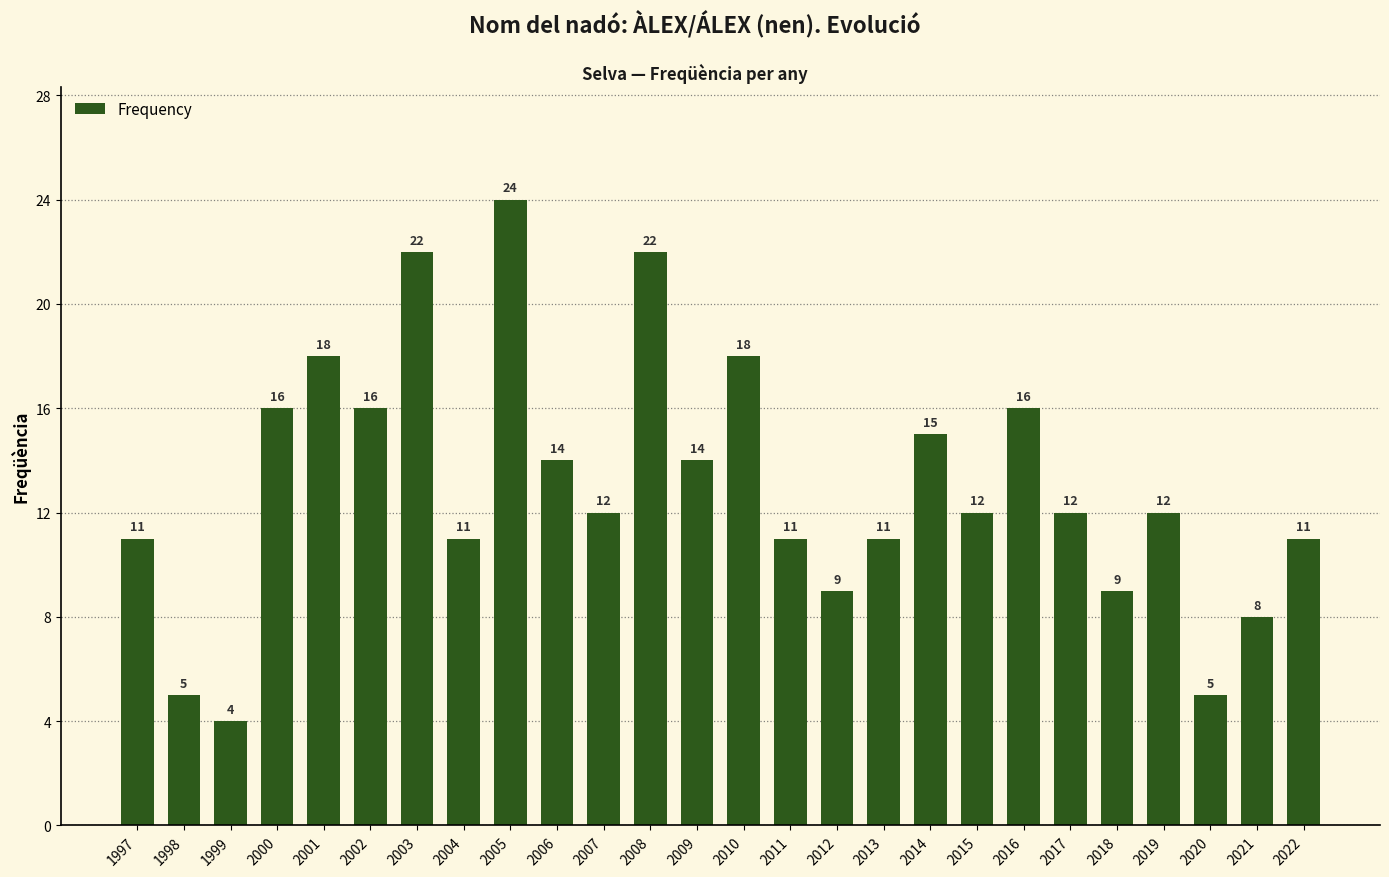

What is the value of the 5th bar from the left?

18